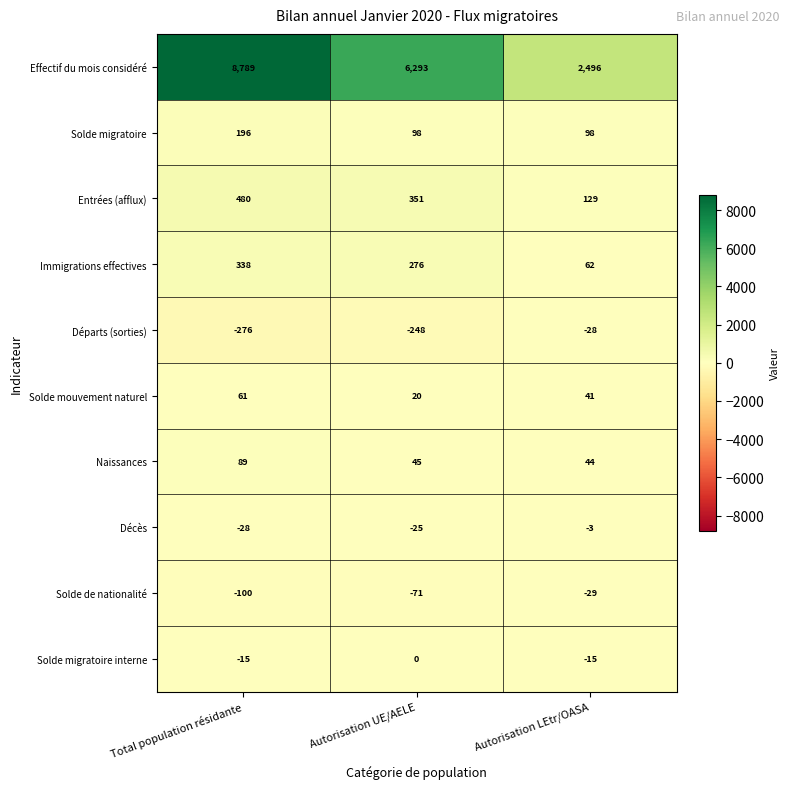

True or false: Départs (sorties) has a value of -417 at Autorisation UE/AELE.

False